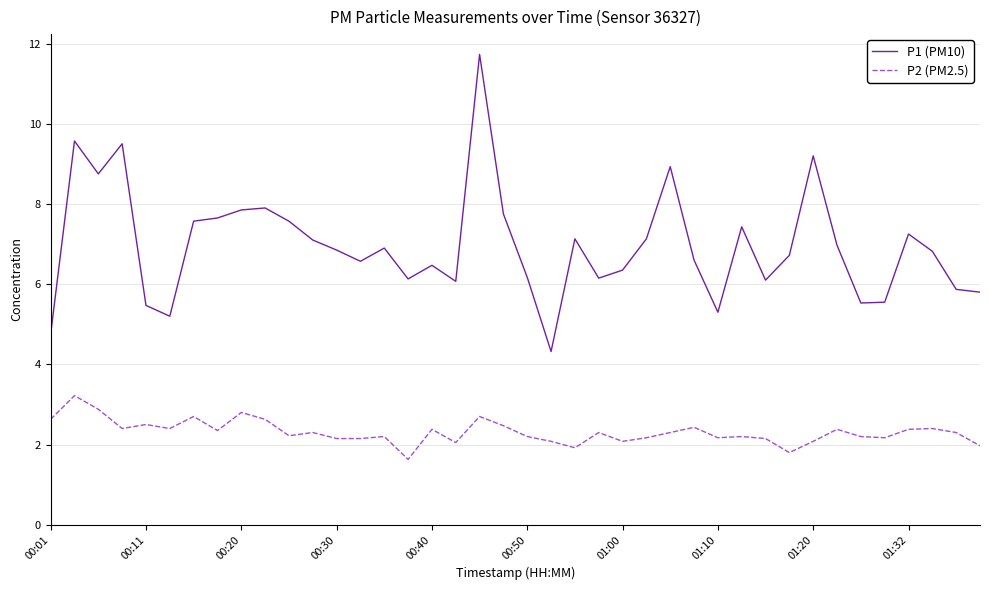

True or false: P1 (PM10) and P2 (PM2.5) cross at least once.

False